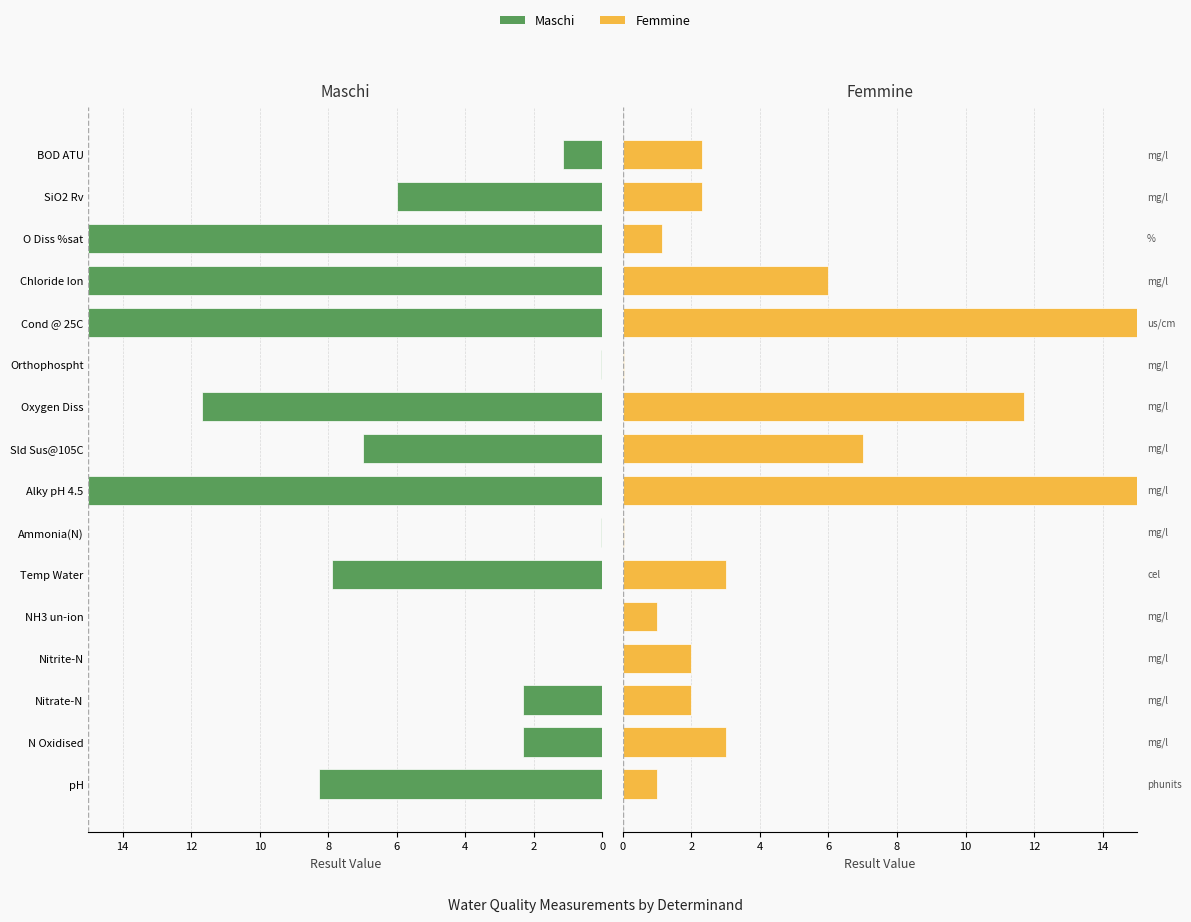

What are all the series names shown in the legend?

Maschi, Femmine